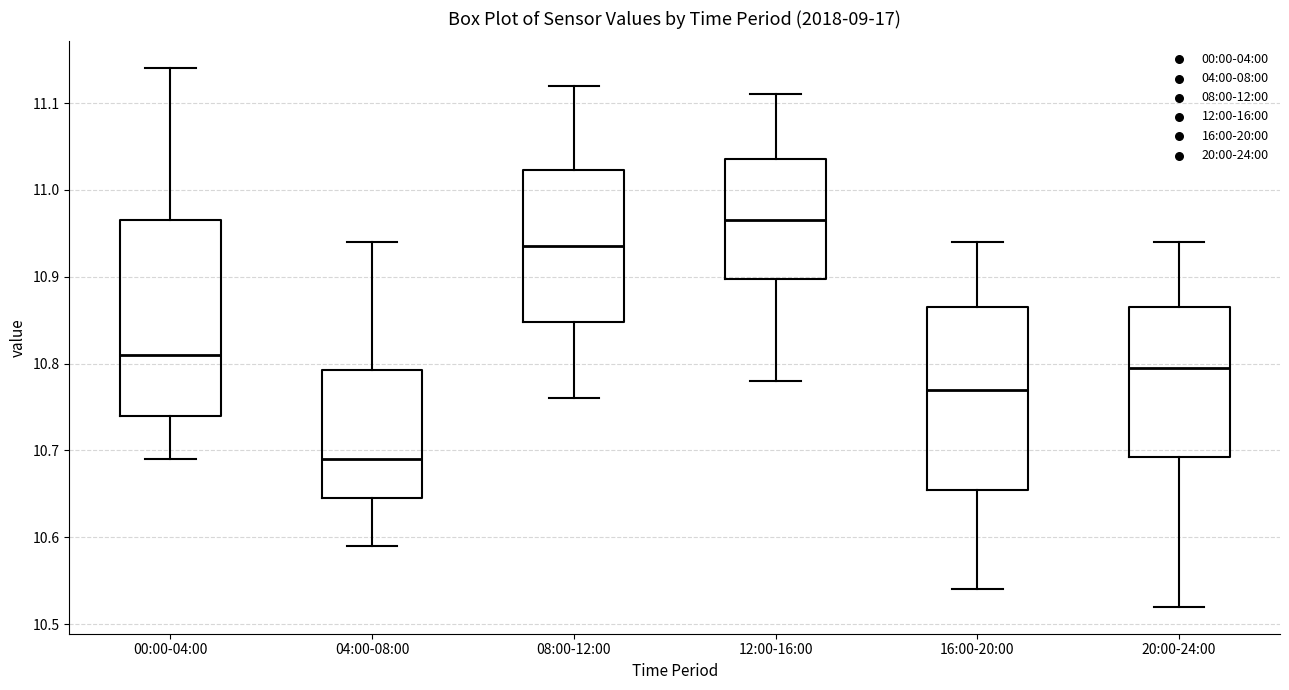

Reading left to right, transcribe this box plot: for each box, give where its median line is, the range the box spans, and where its two whiskers end, as read against the y-axis. The values are not printed on the chart, so give them approximately, as read against the axis.

00:00-04:00: median 10.81, box 10.74 to 10.97, whiskers 10.69 to 11.14
04:00-08:00: median 10.69, box 10.65 to 10.79, whiskers 10.59 to 10.94
08:00-12:00: median 10.94, box 10.85 to 11.02, whiskers 10.76 to 11.12
12:00-16:00: median 10.97, box 10.90 to 11.04, whiskers 10.78 to 11.11
16:00-20:00: median 10.77, box 10.66 to 10.87, whiskers 10.54 to 10.94
20:00-24:00: median 10.80, box 10.69 to 10.87, whiskers 10.52 to 10.94